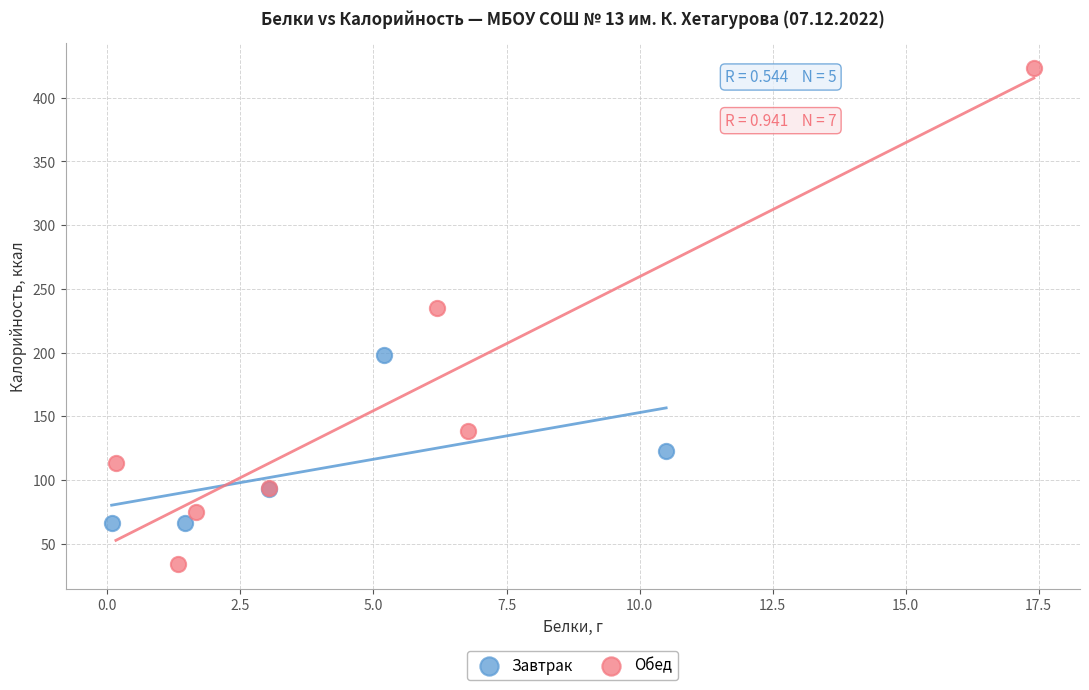

Which series contains the lowest Y value?

Обед